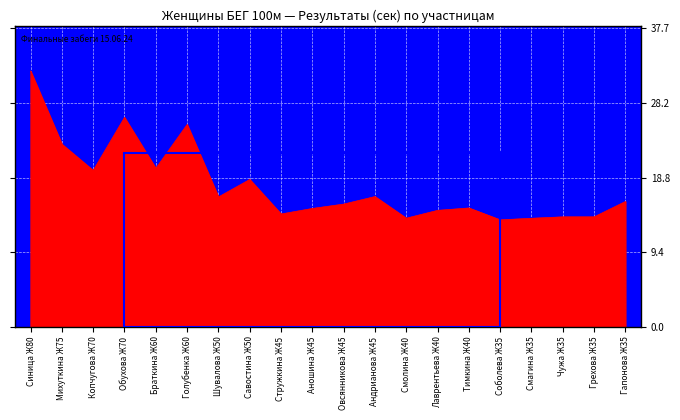

Approximately how many times larger is the value at Стружкина Ж45 compared to Савостина Ж50?

0.8